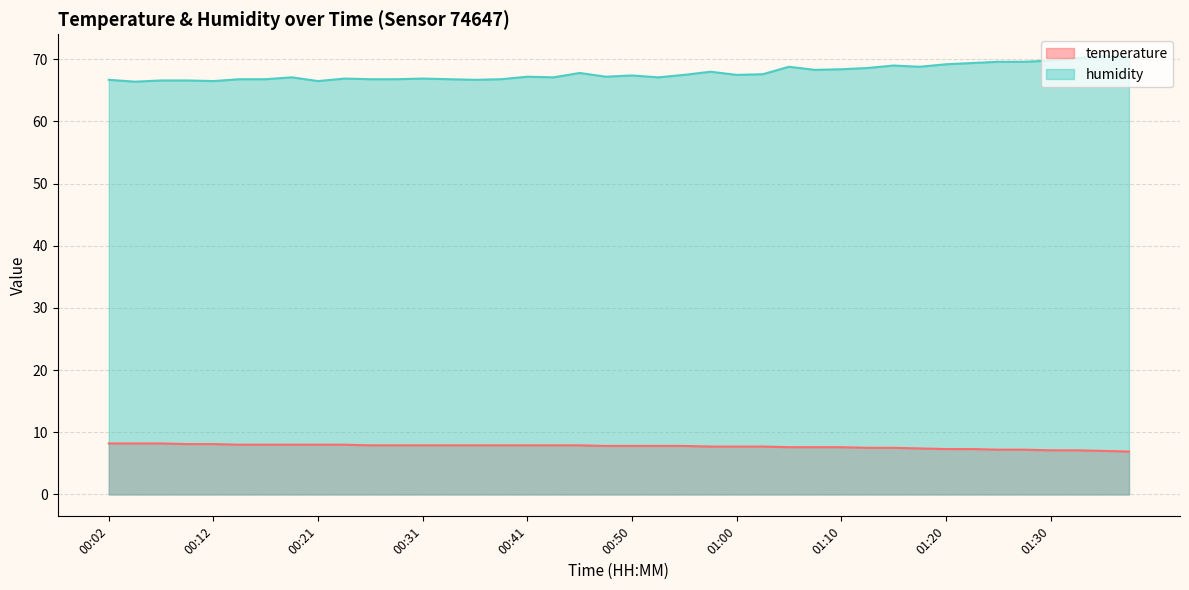

What is the difference between the temperature values at 01:08 and 00:38?

0.3